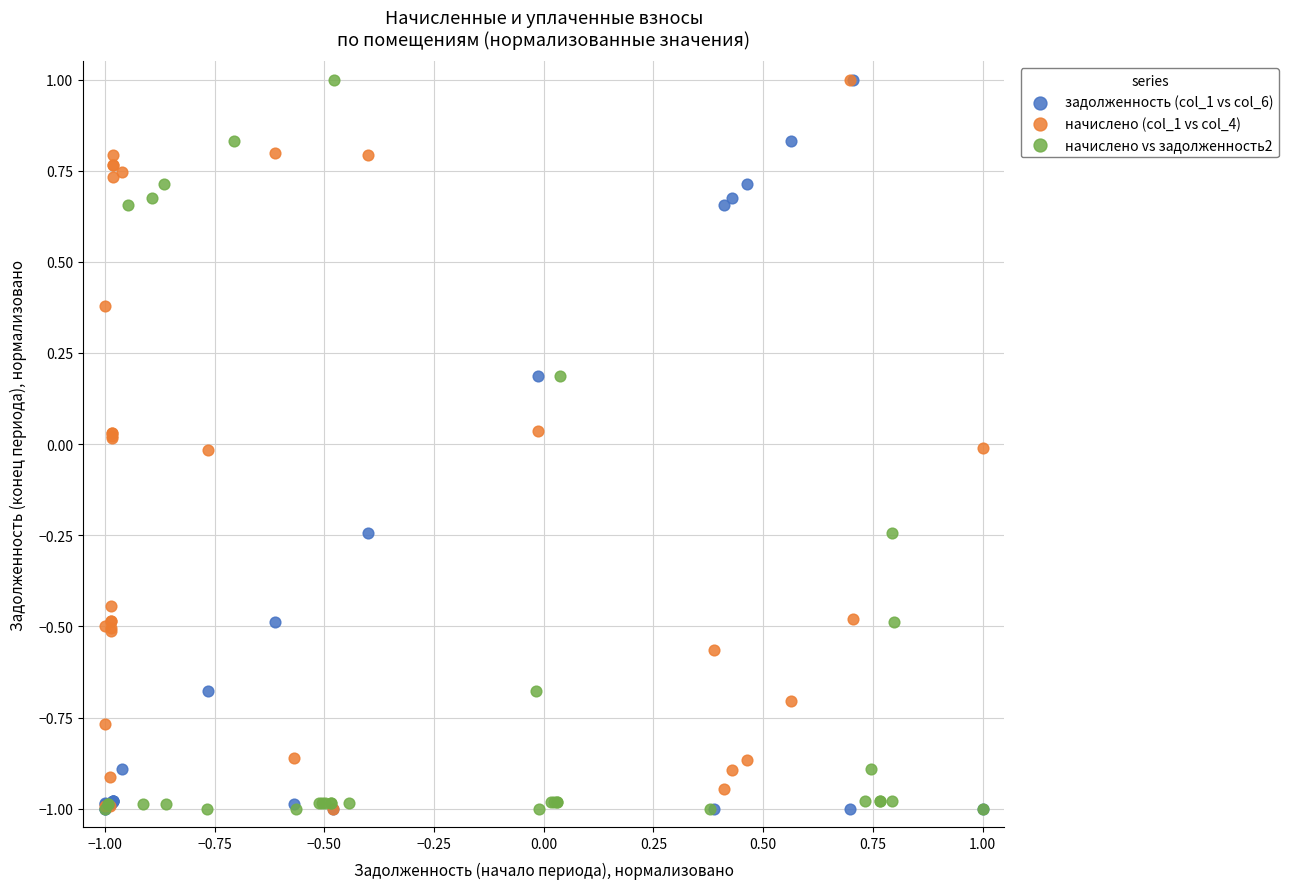

What are all the series names shown in the legend?

задолженность (col_1 vs col_6), начислено (col_1 vs col_4), начислено vs задолженность2